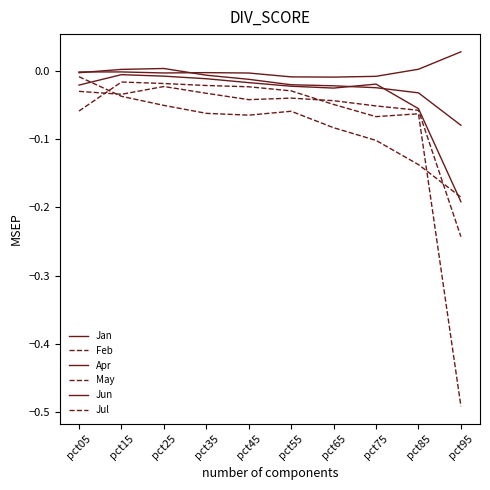

True or false: Apr has a value of -0.0 at pct65.

True